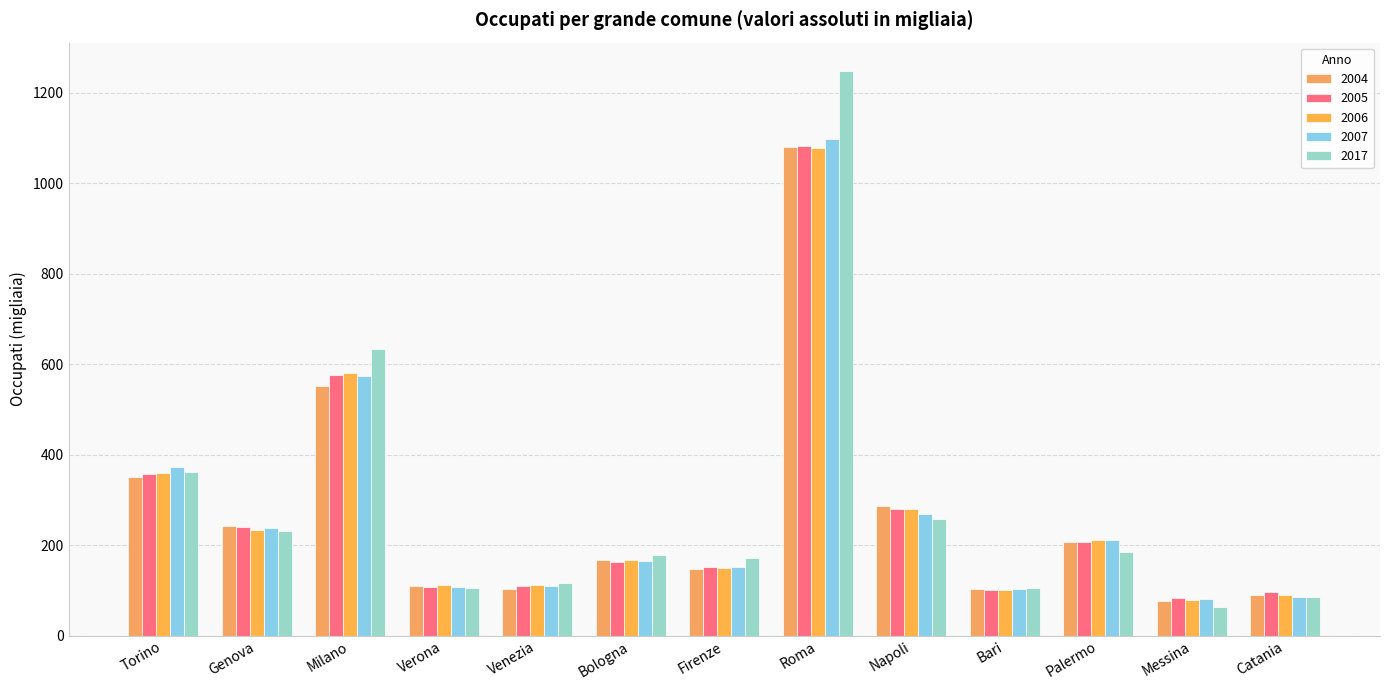

Where is 2005 nearest to the value 581?

Milano